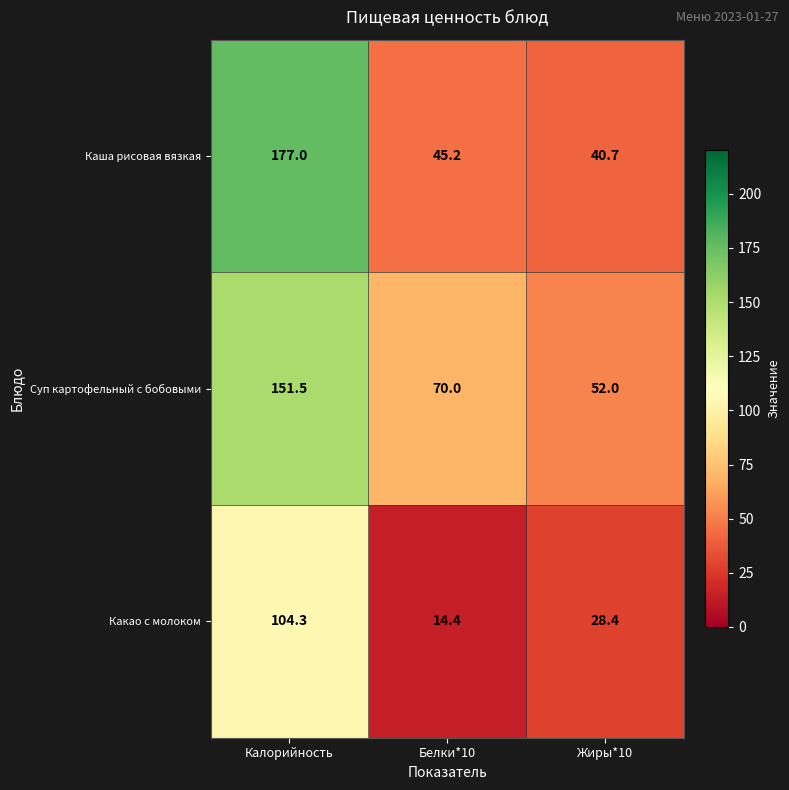

What is the spread (max minus min) of values at Калорийность?

72.7